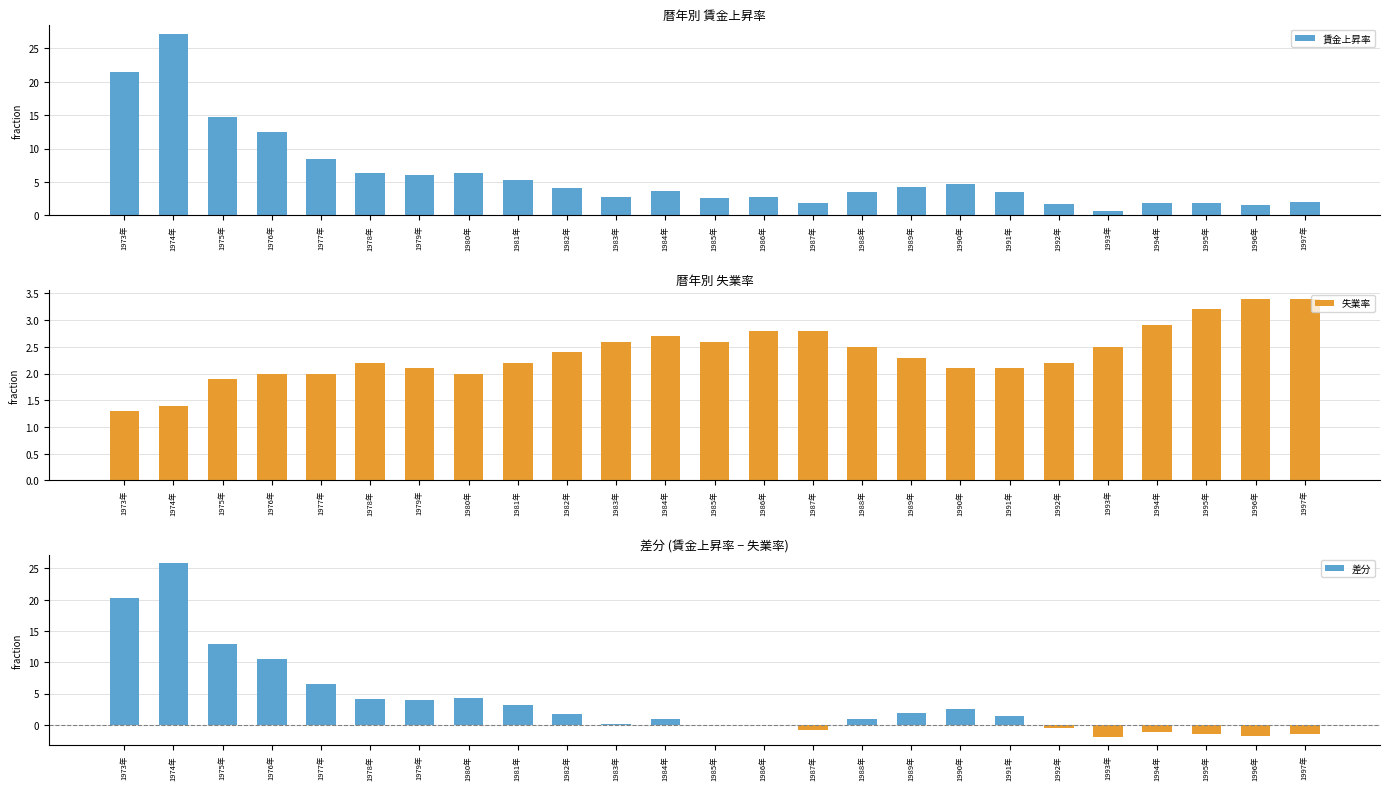

What is the label of the 8th bar from the right?

1990年